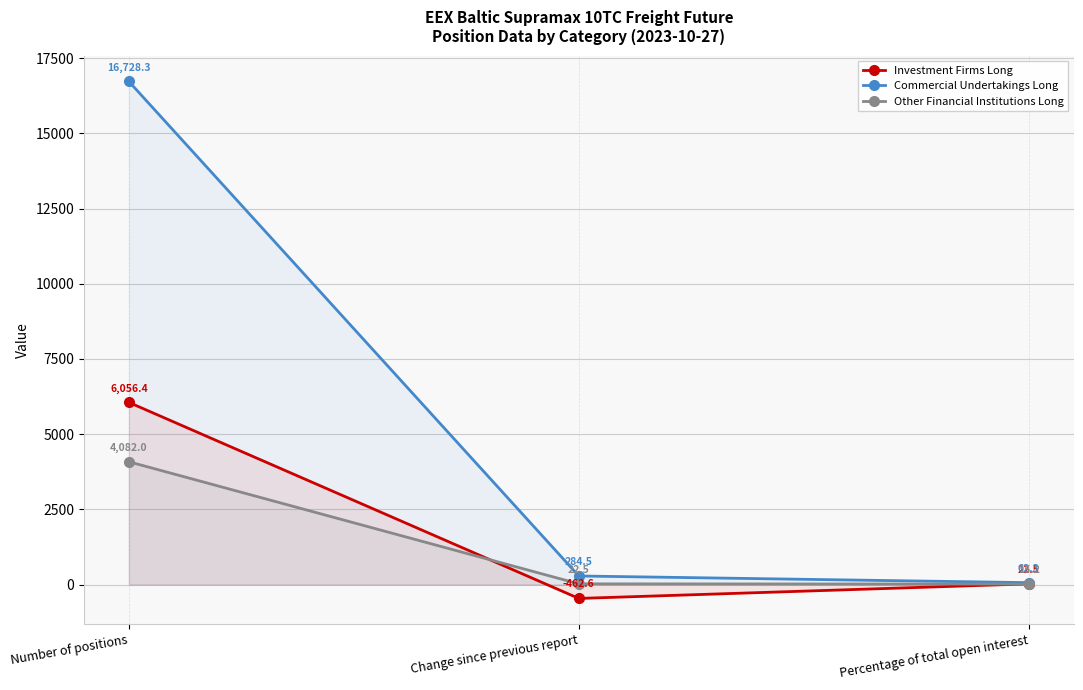

At which category is the sum across all series the highest?

Number of positions